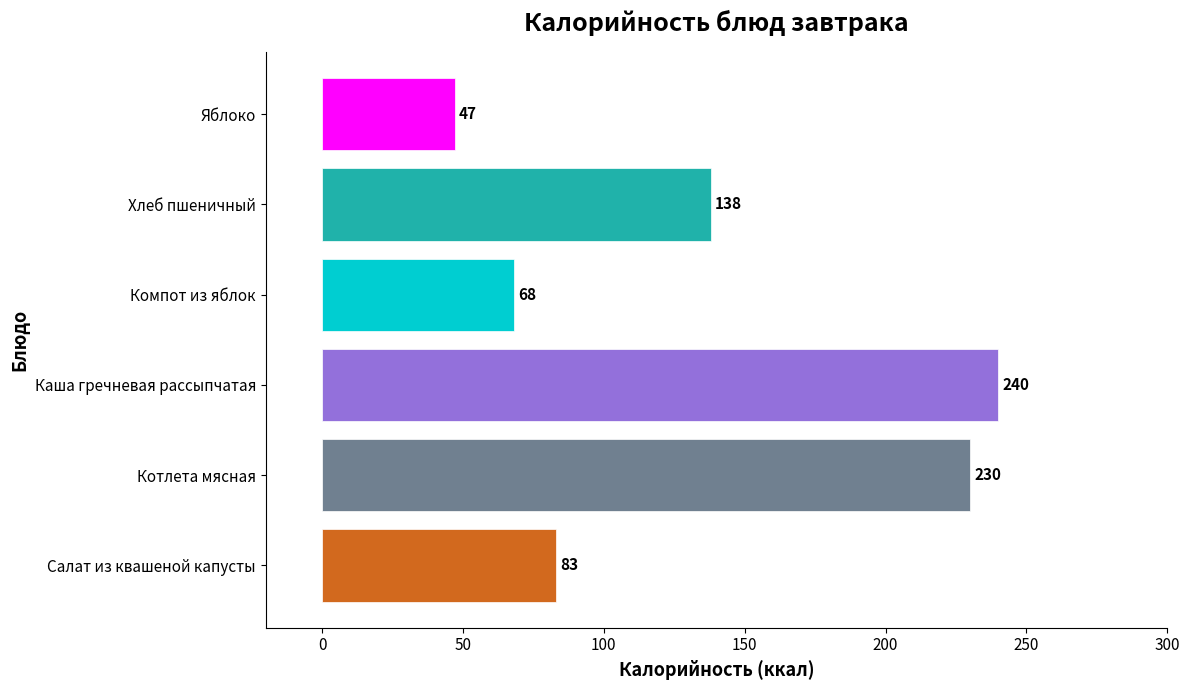

True or false: the data shows 83 at Салат из квашеной капусты.

True